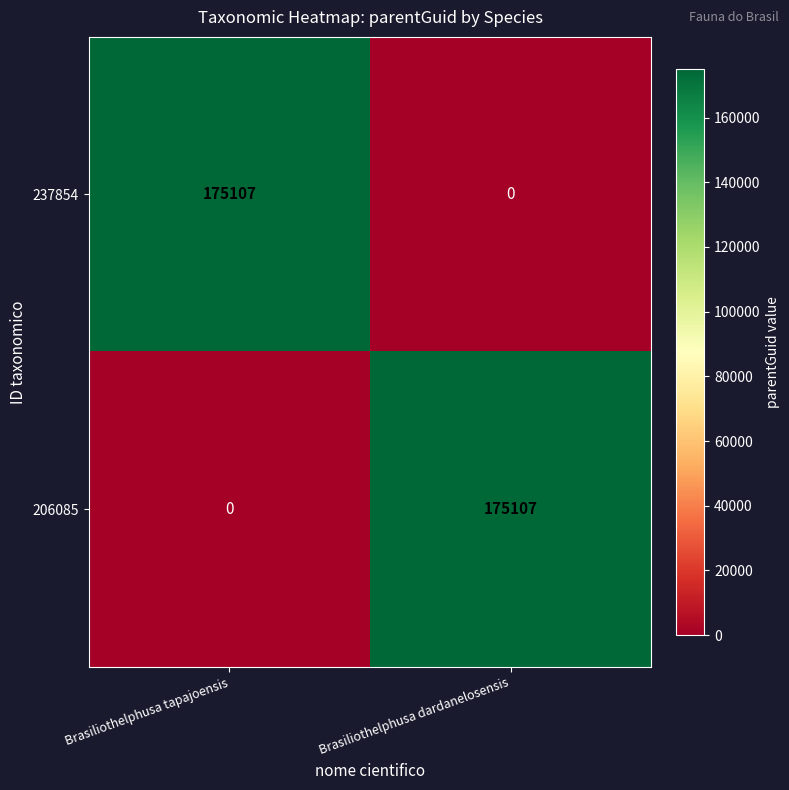

True or false: 237854 has a value of 230542 at Brasiliothelphusa tapajoensis.

False